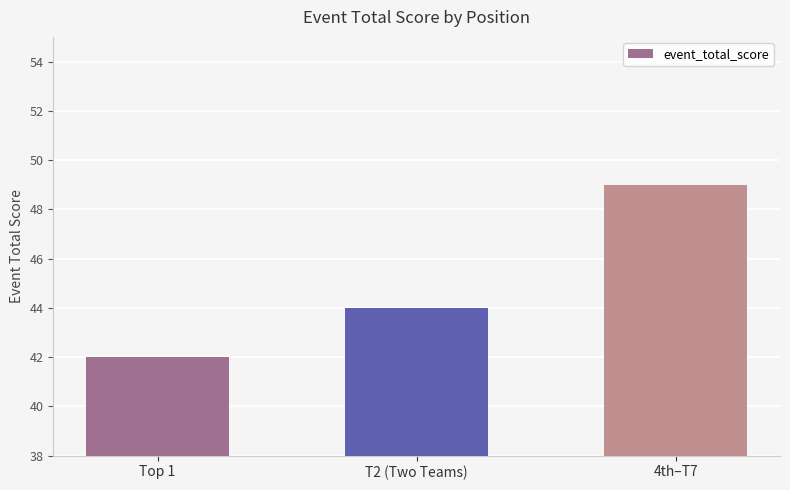

Count the values in the range 42 to 49.

3